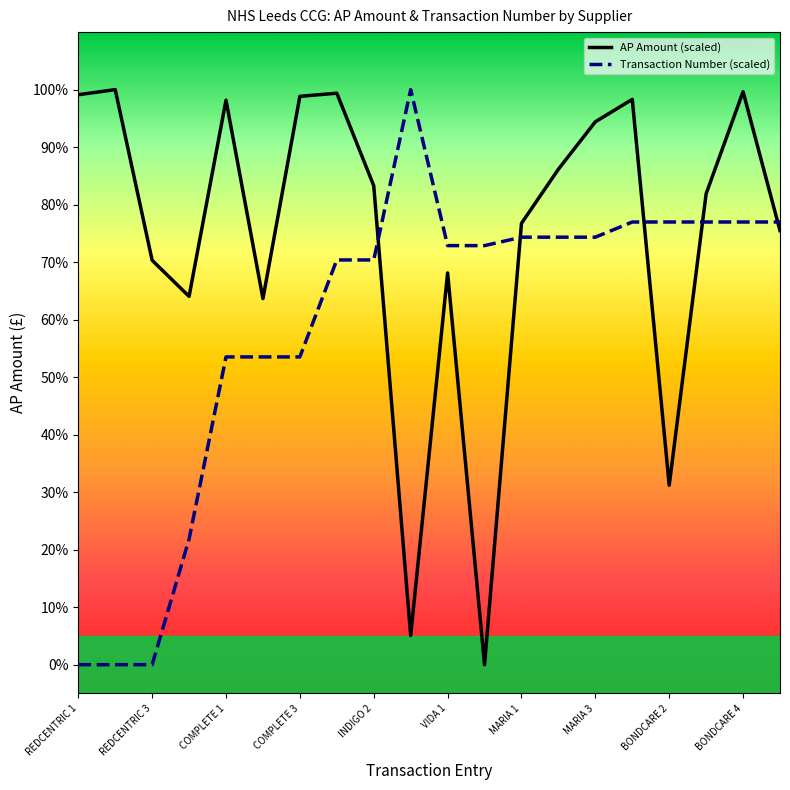

Does the chart display data point markers on the line(s)?

No